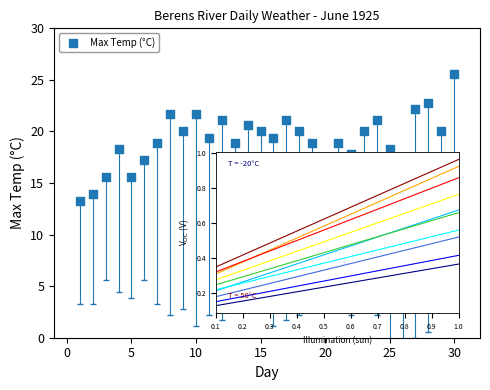

What is the range of Y values (max minus min)?

12.3